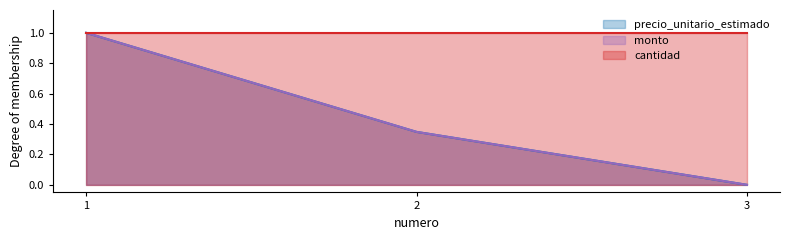

How many lines are shown in the chart?

3